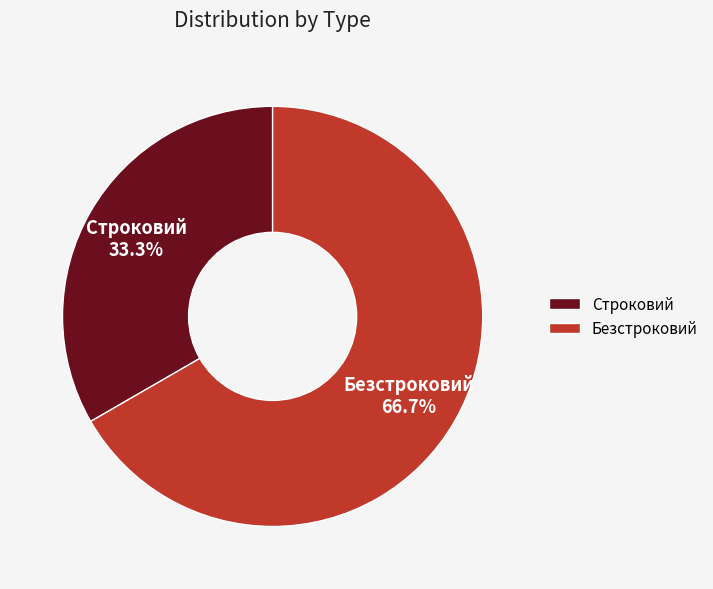

How many slices are in this pie chart?

2